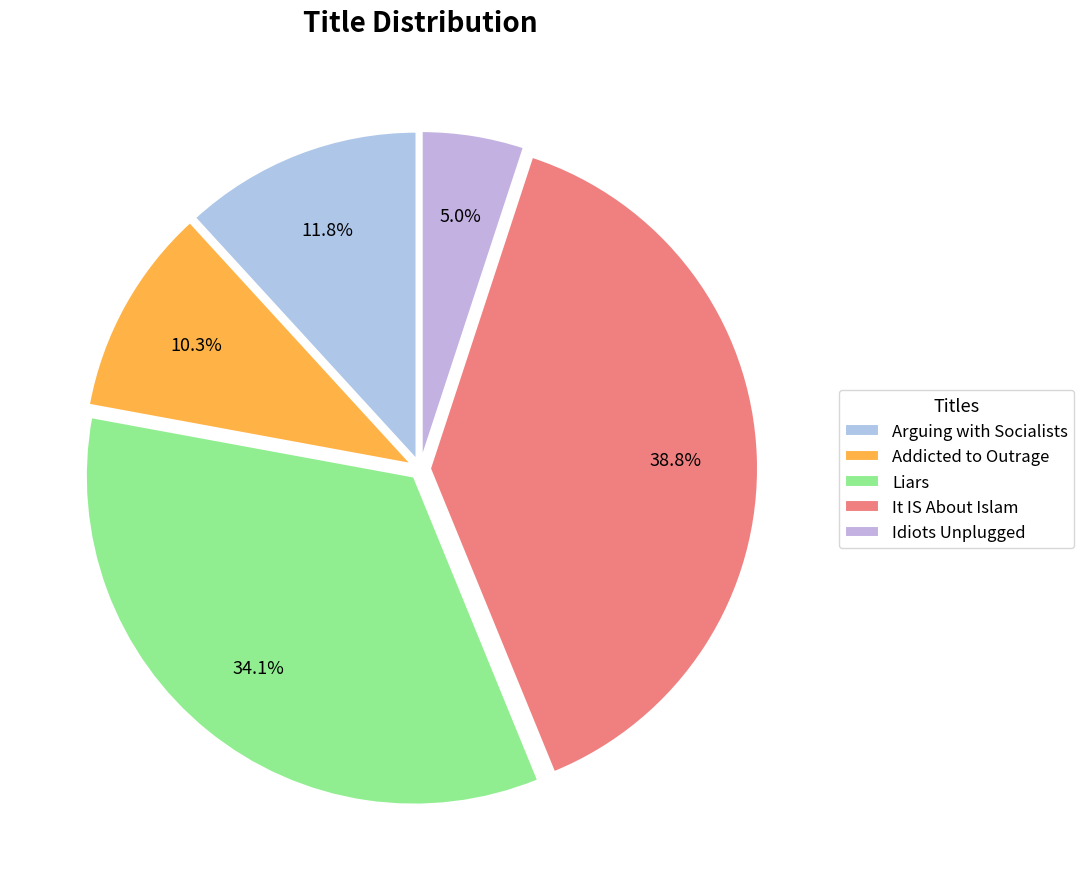

Do Addicted to Outrage and It IS About Islam together represent more than half of the pie?

No